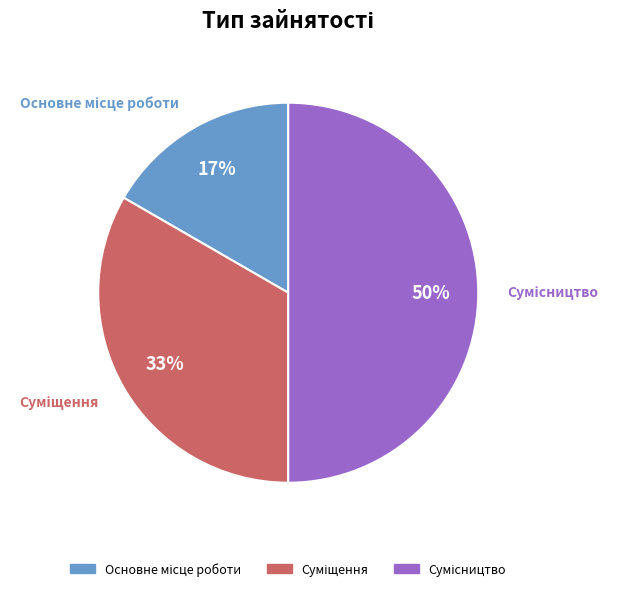

To the nearest percent, what is the average slice percentage?

33%